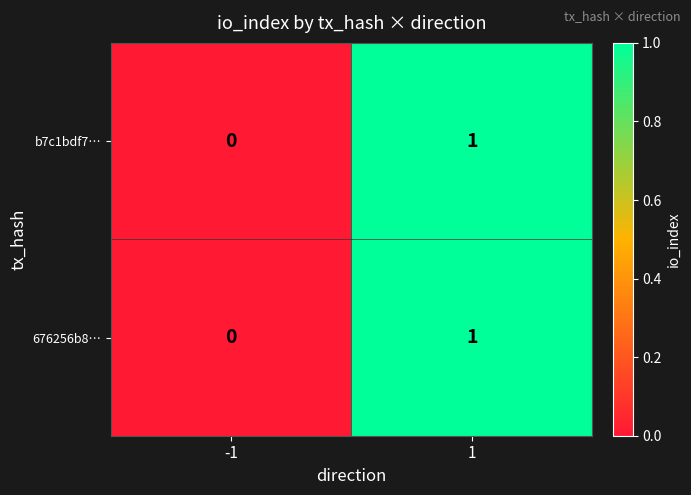

True or false: 676256b8… has a value of 0 at 1.

False